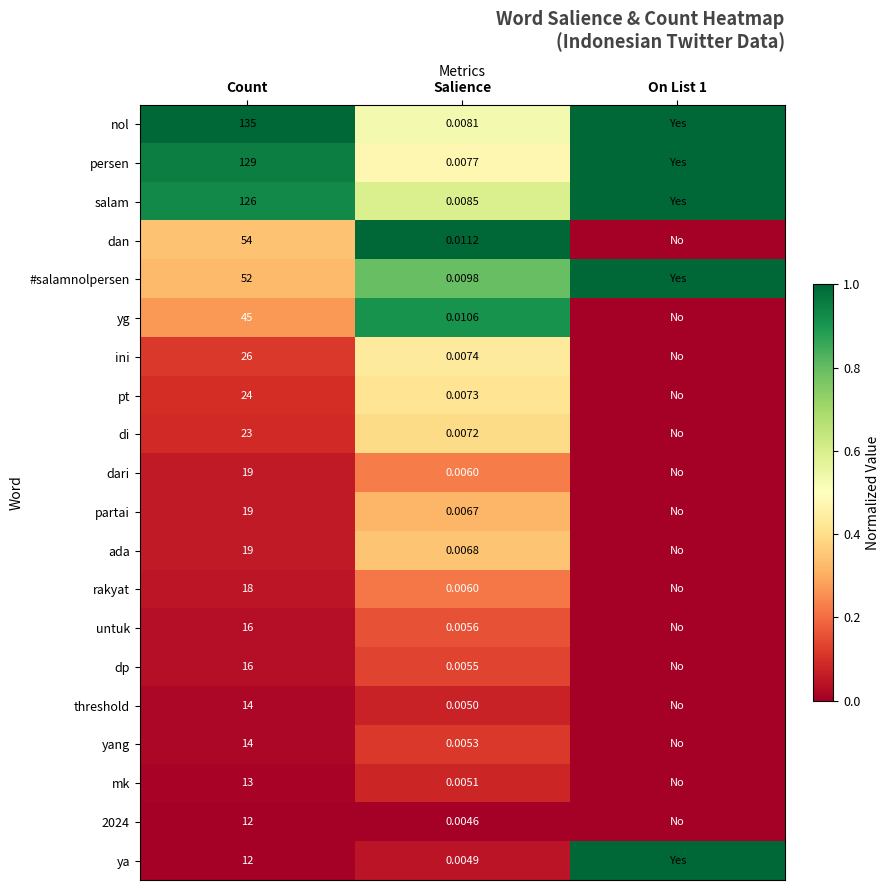

Is the value of salam at Salience greater than the value of ya at Count?

No